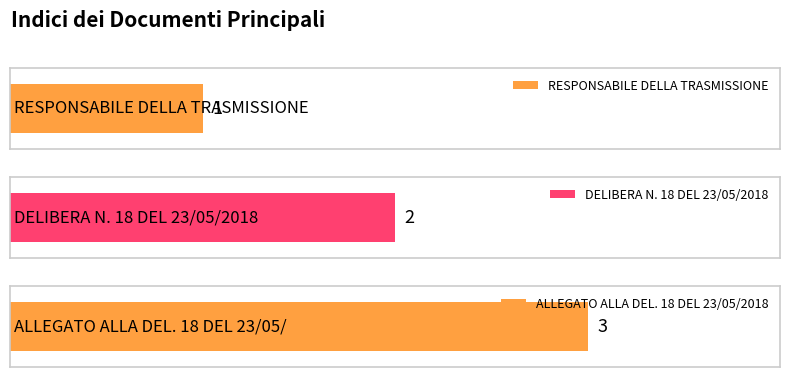

True or false: the data shows 1 at DELIBERA N. 18 DEL 23/05/2018.

False